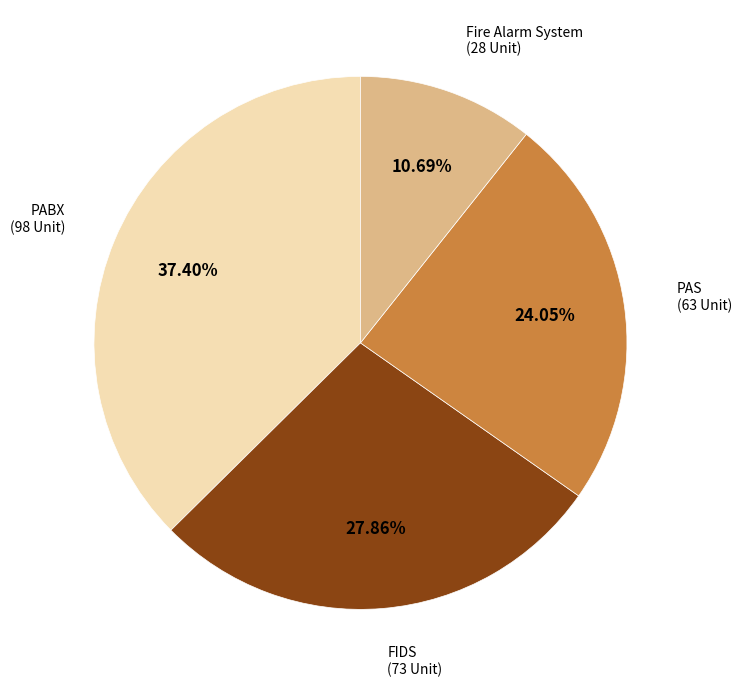

Which category has the smallest portion of the pie?

Fire Alarm System